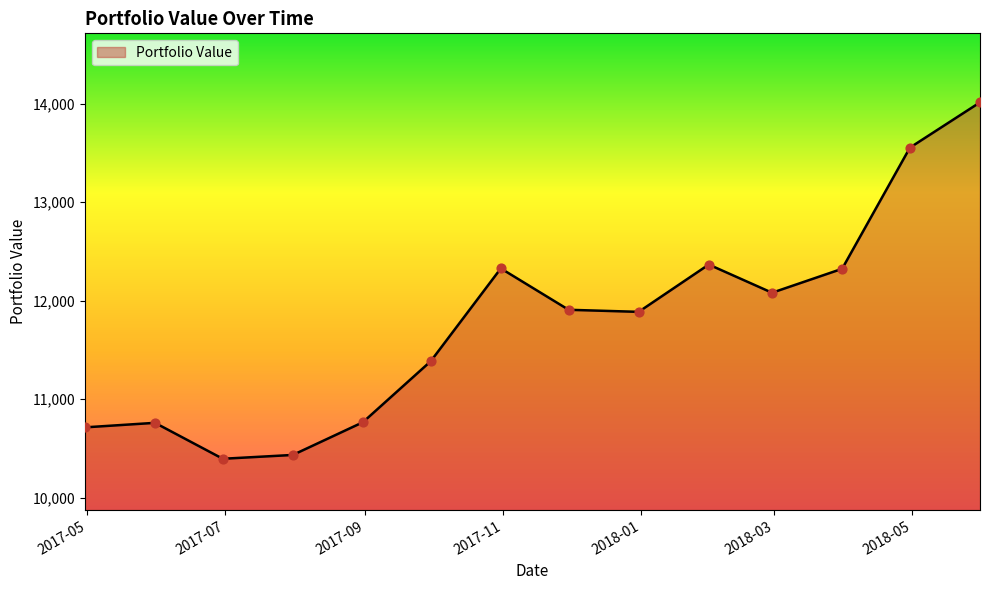

What is the difference between the maximum and minimum values?

3618.2